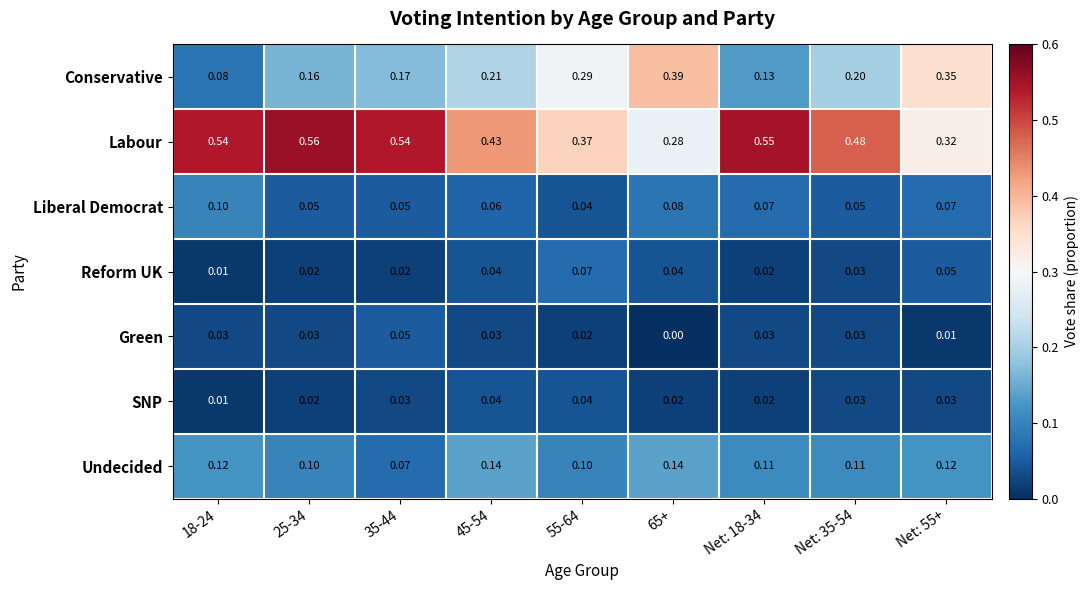

Which series has the largest total across all categories?

Labour